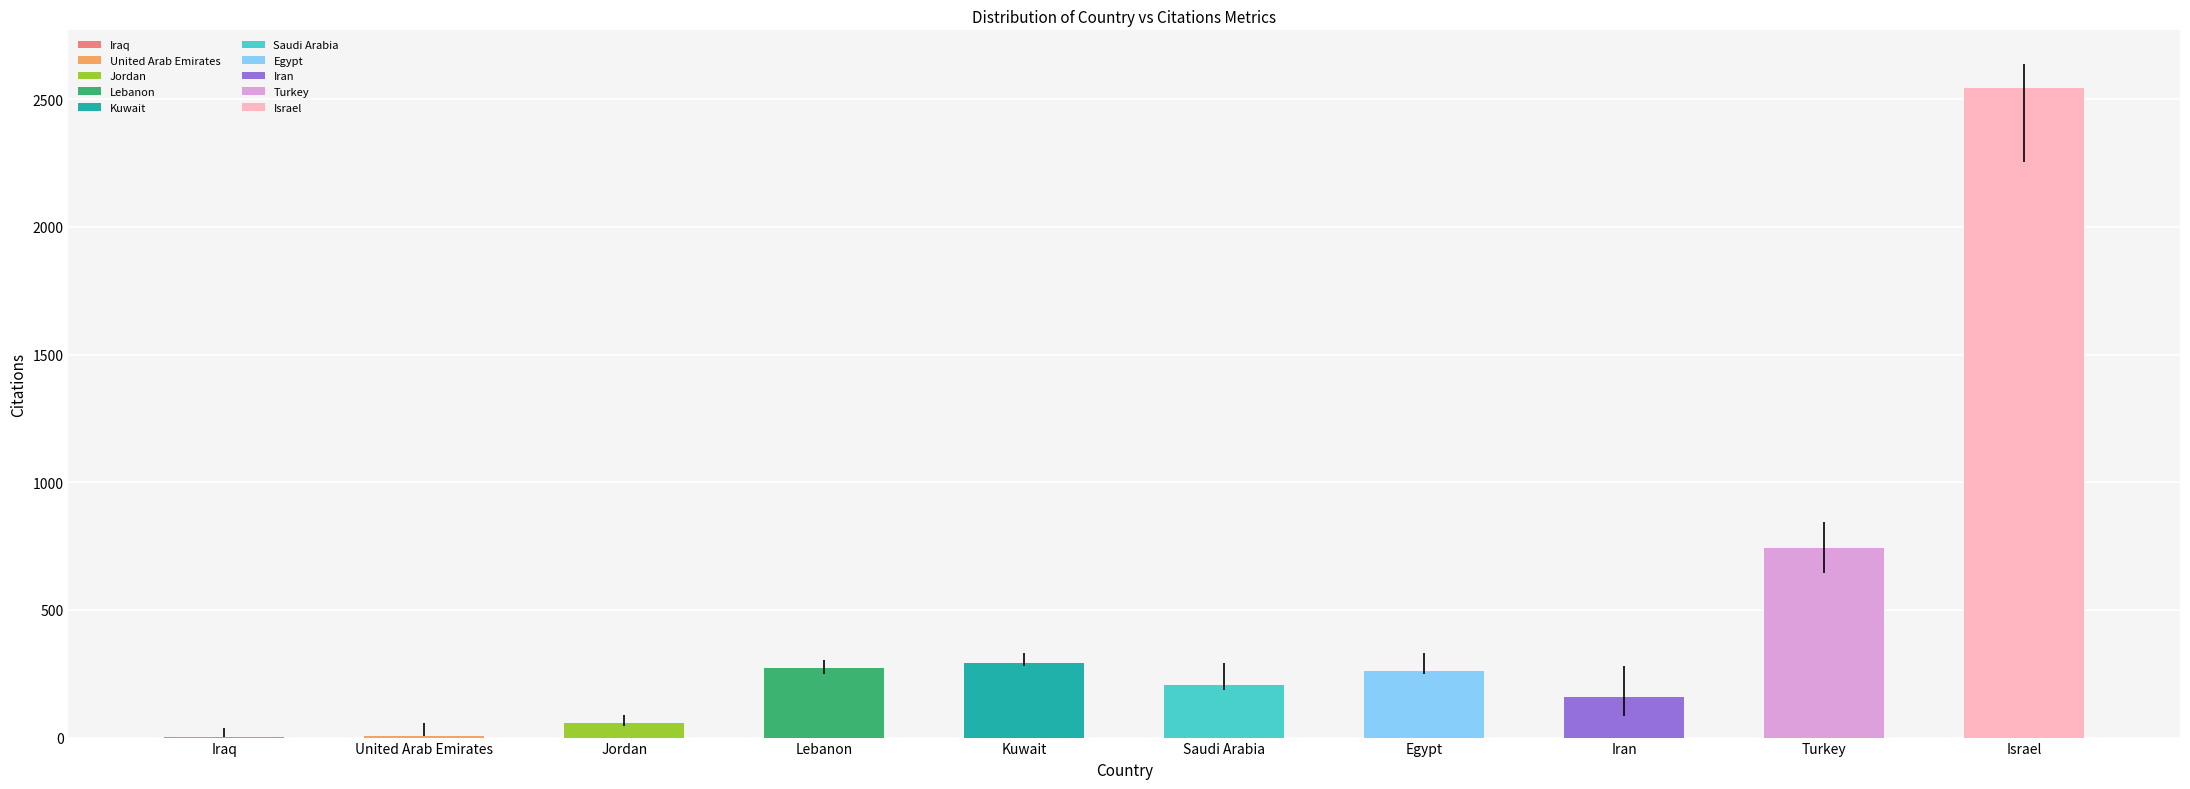

At which label is the value closest to 1272?

Turkey